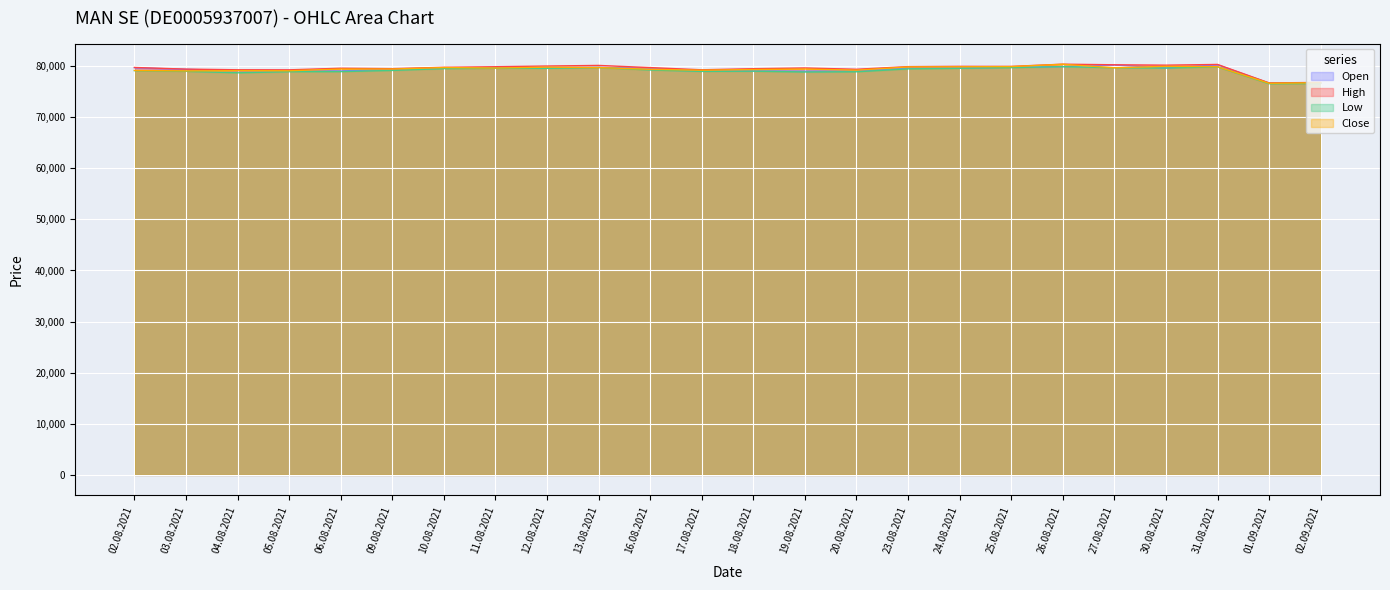

The Close series shows 49659 at 10.08.2021. True or false?

False